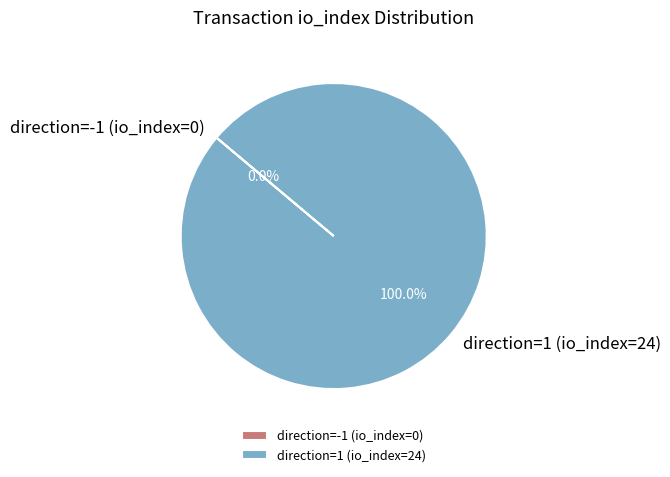

To the nearest percent, what is the combined percentage of direction=1 (io_index=24) and direction=-1 (io_index=0)?

100%